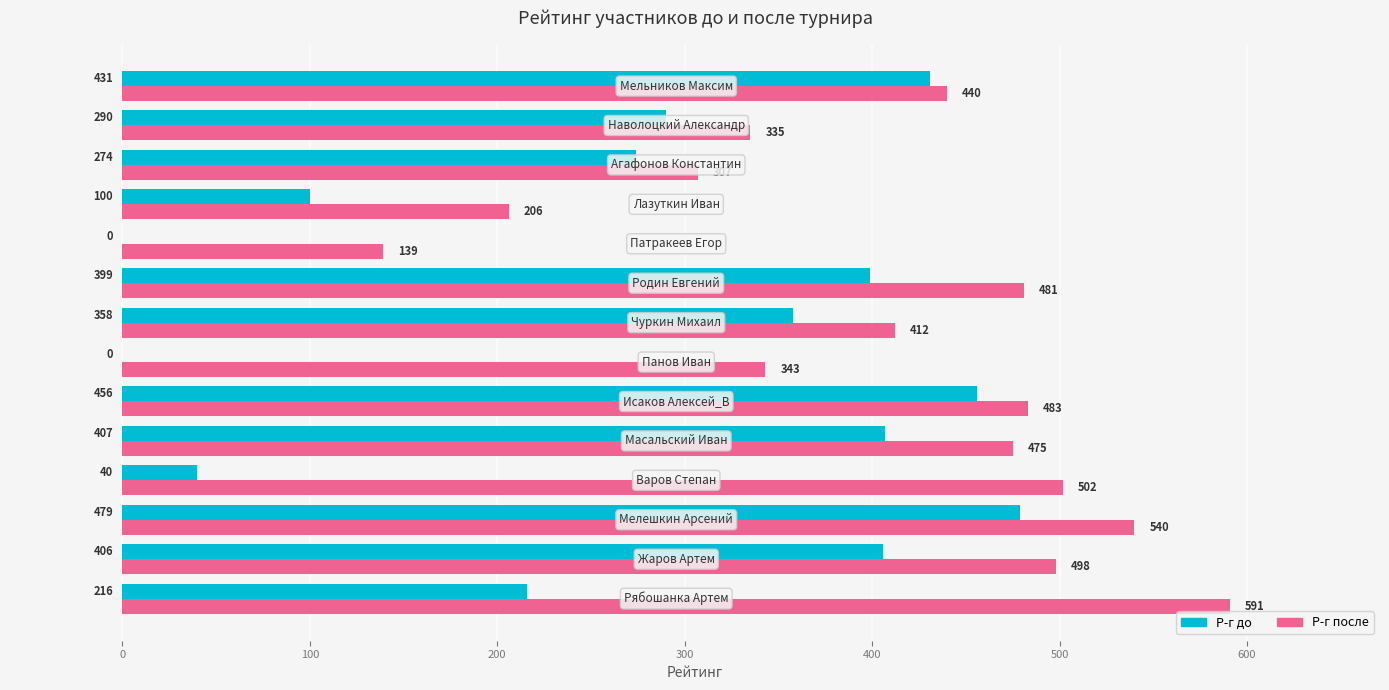

Which series has the largest total across all categories?

Р-г после